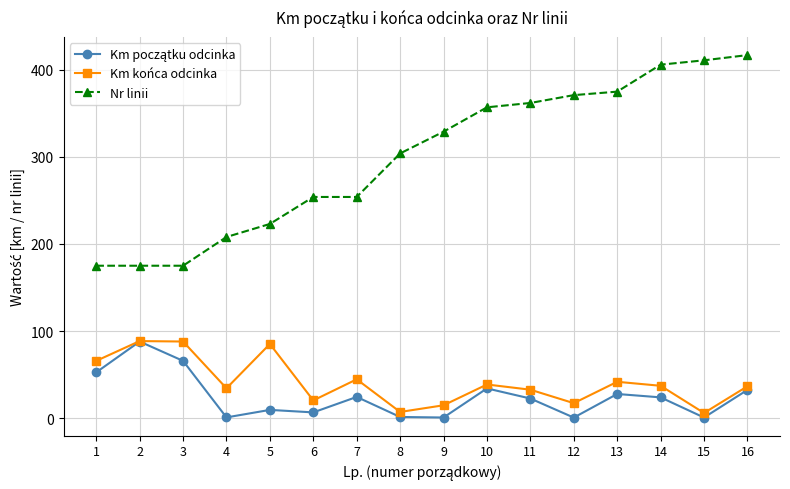

Which series has the largest total across all categories?

Nr linii